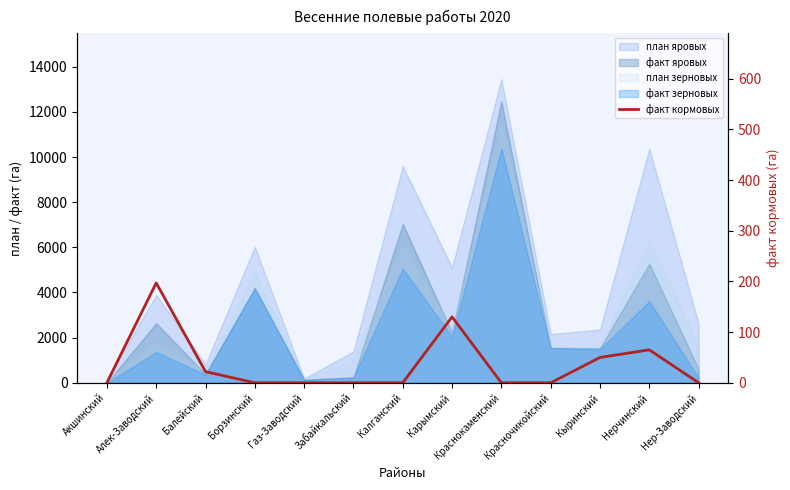

How many values are above zero?

5